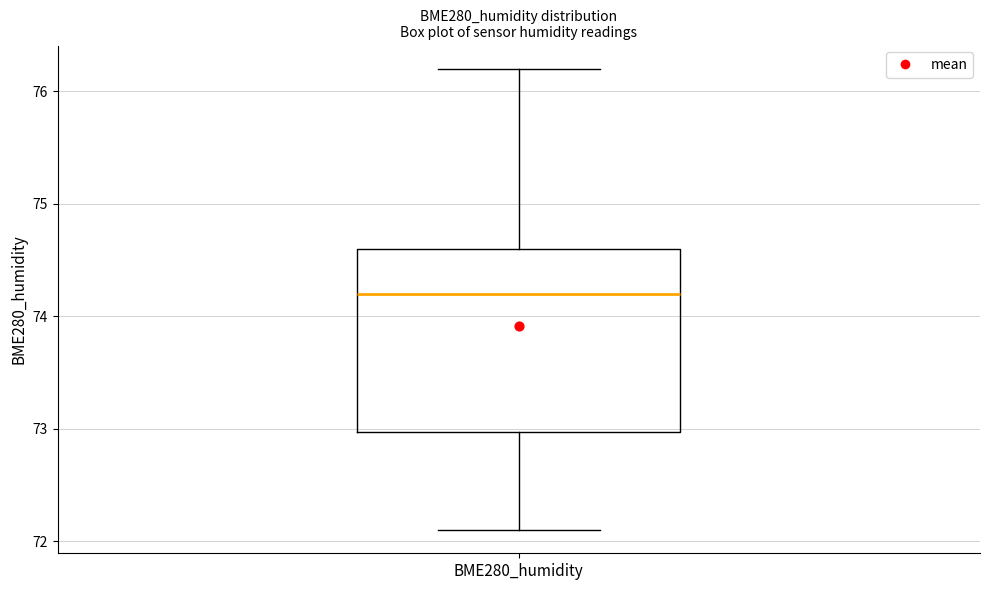

Read this box plot against the y-axis: the position of the median line, the range covered by the box, and the ends of both whiskers. The values are not printed on the chart, so give them approximately, as read against the axis.

median 74.2, box 73.0 to 74.6, whiskers 72.1 to 76.2